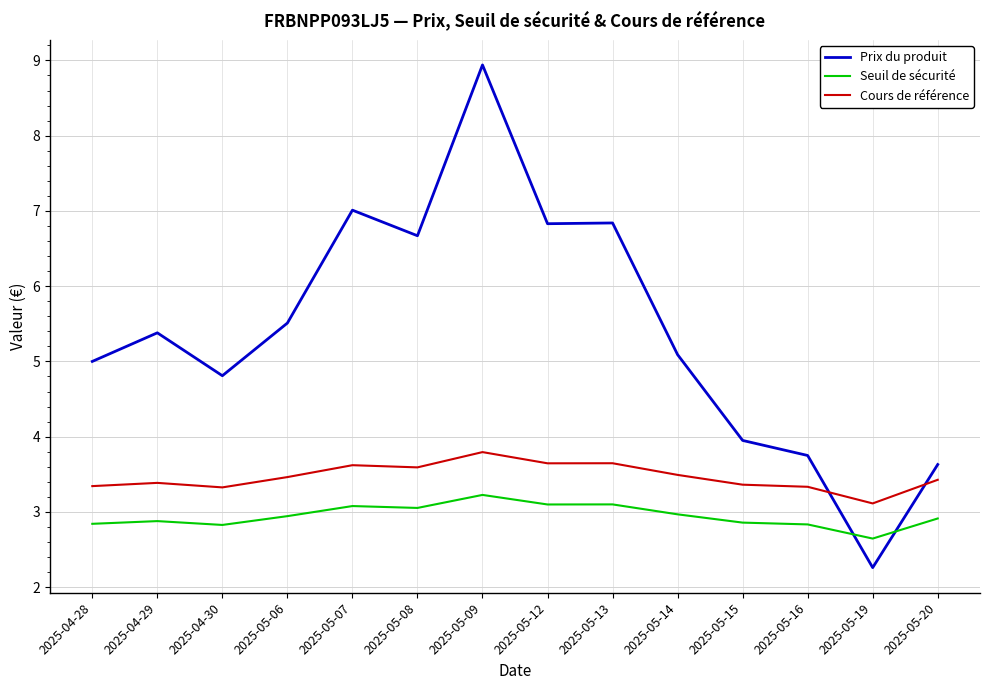

The Prix du produit series shows 2.4 at 2025-05-20. True or false?

False